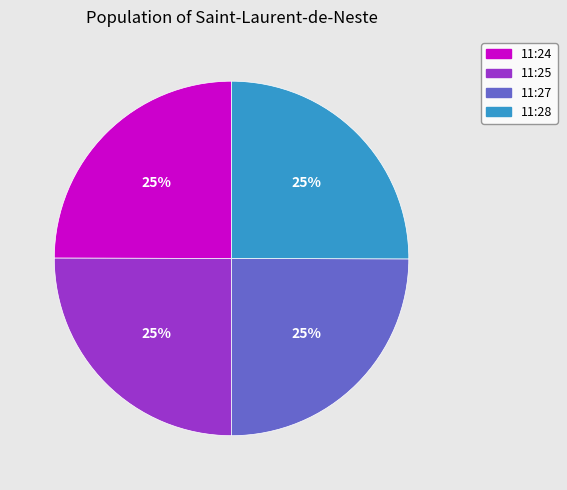

To the nearest percent, what is the average slice percentage?

25%